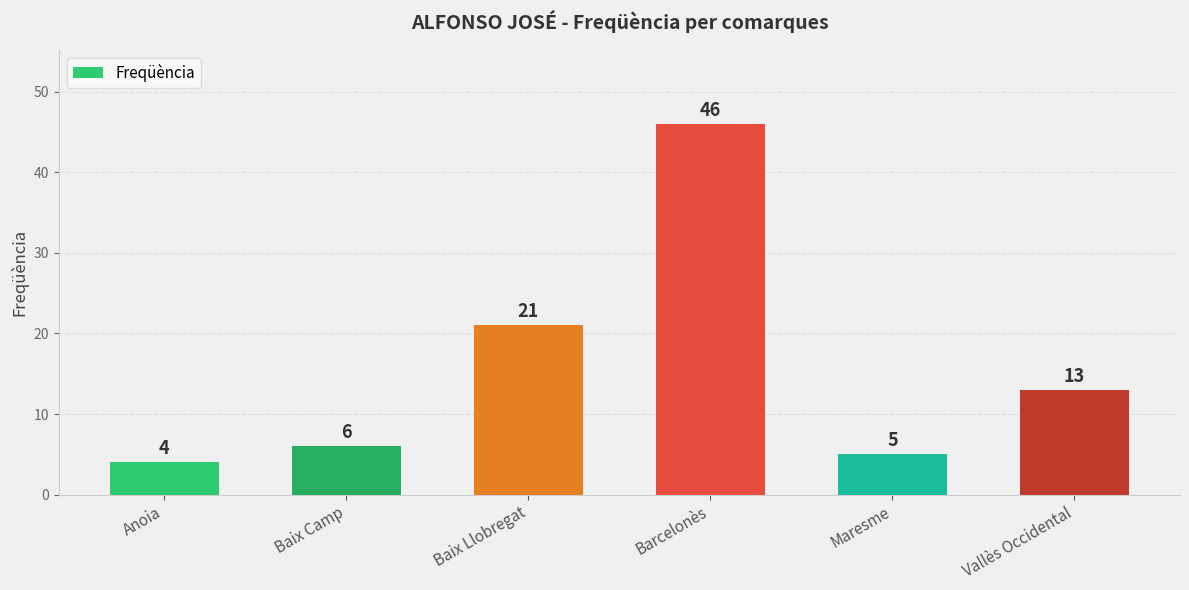

At which category does the chart reach its peak across all series?

Barcelonès